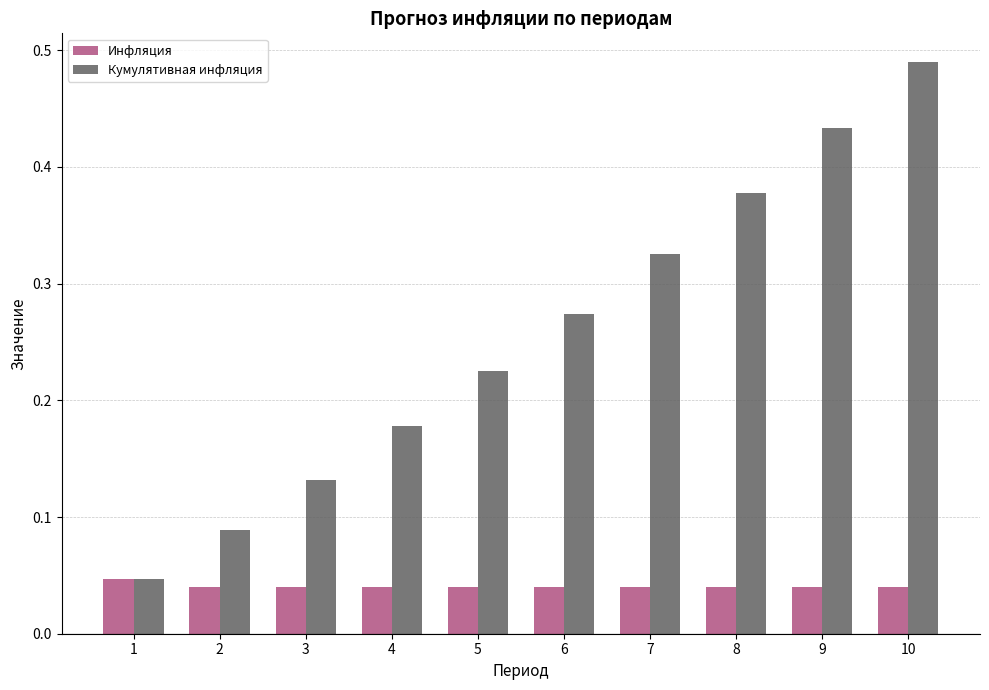

Which category has the highest value across all series?

10